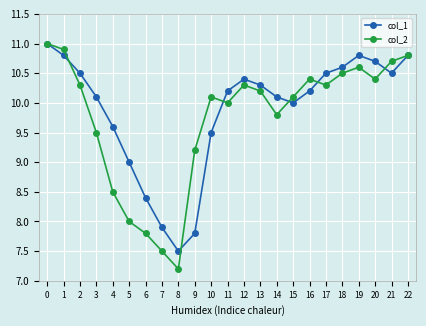

Where is the first local maximum for col_2?

10